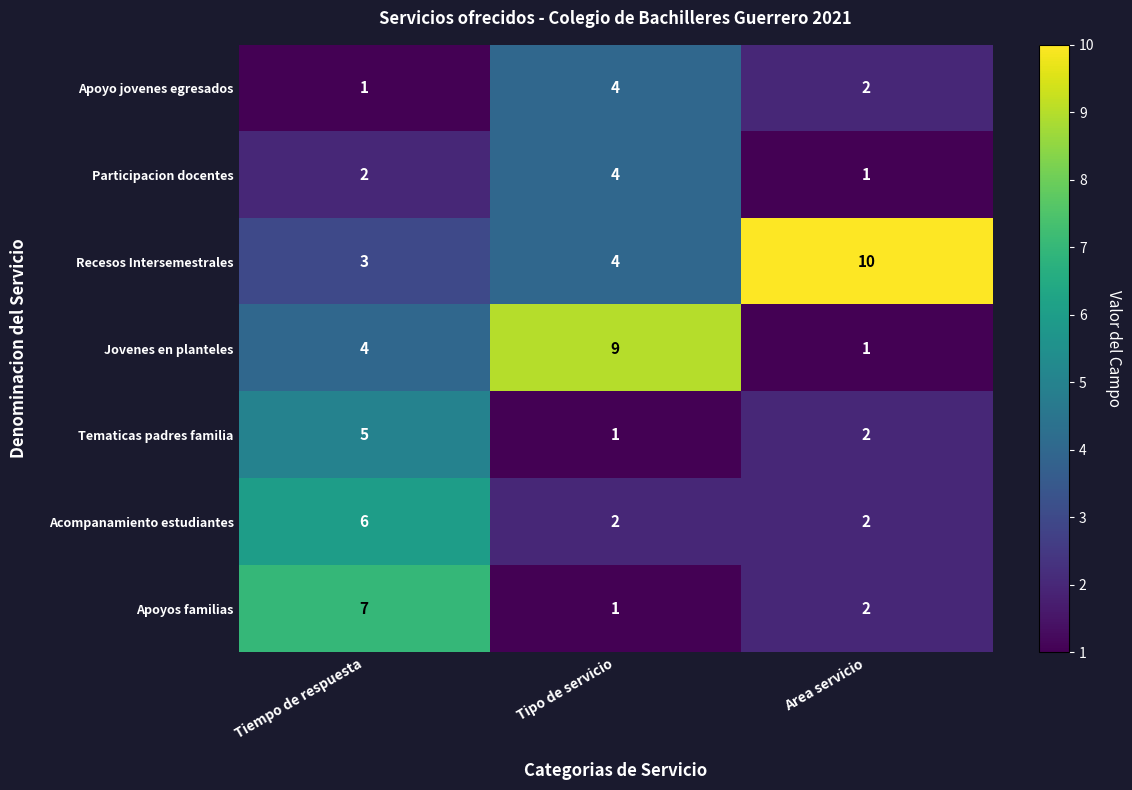

The Recesos Intersemestrales series shows 7 at Tipo de servicio. True or false?

False